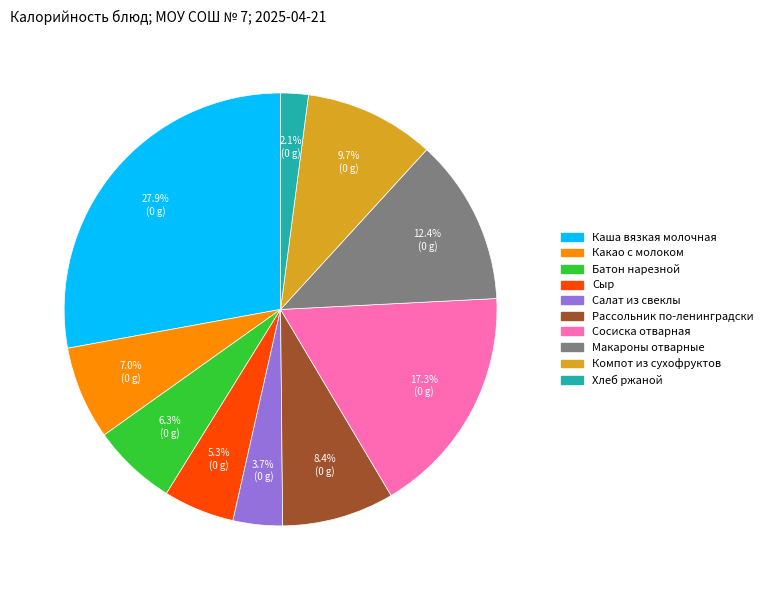

To the nearest percent, what percentage of the pie is Какао с молоком?

7%